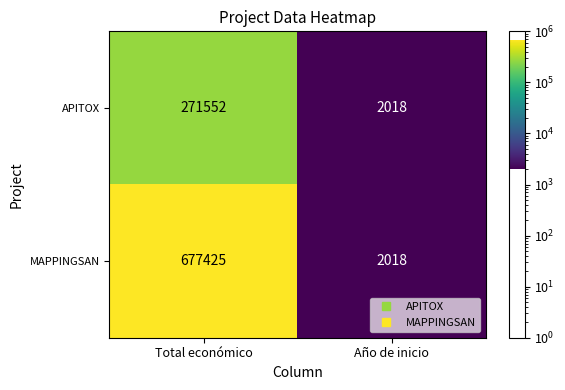

True or false: APITOX has a value of 271552 at Total económico.

True